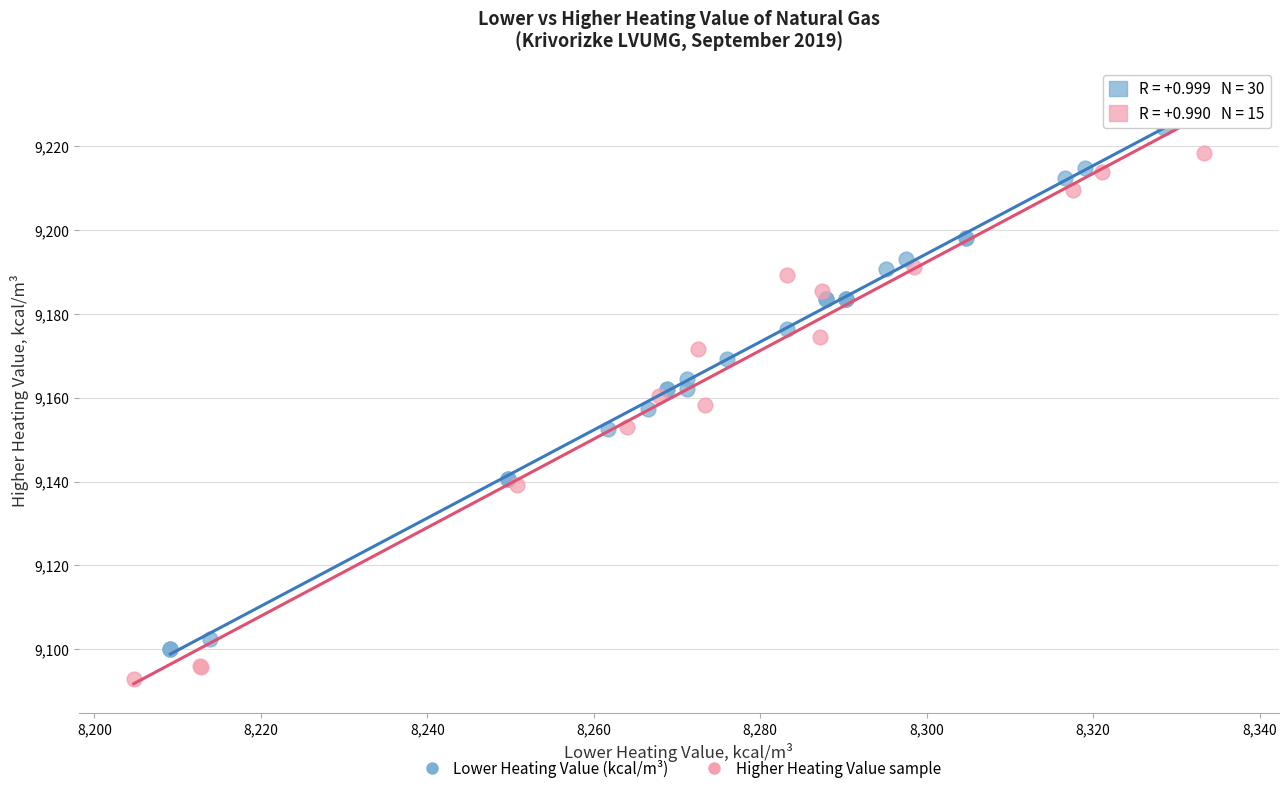

Which series reaches the minimum Y coordinate?

Higher Heating Value sample